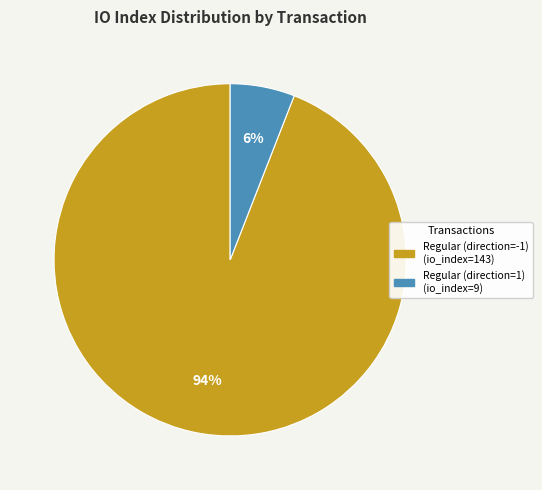

To the nearest percent, what is the difference between the largest and smallest slice percentages?

88%